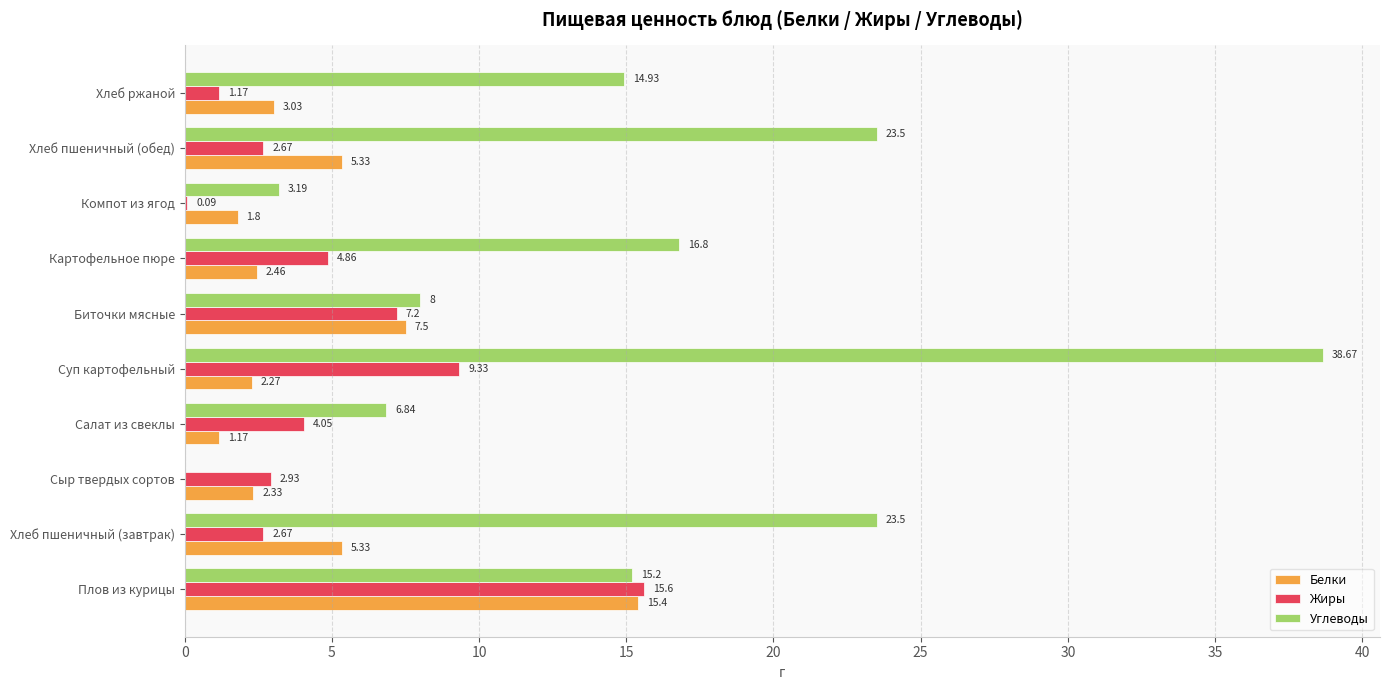

Which series has the largest range (max minus min)?

Углеводы